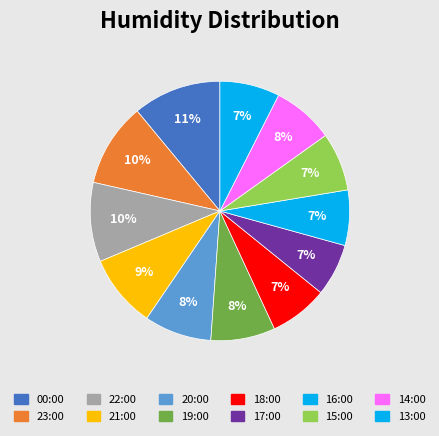

Count the number of slices in the pie.

12